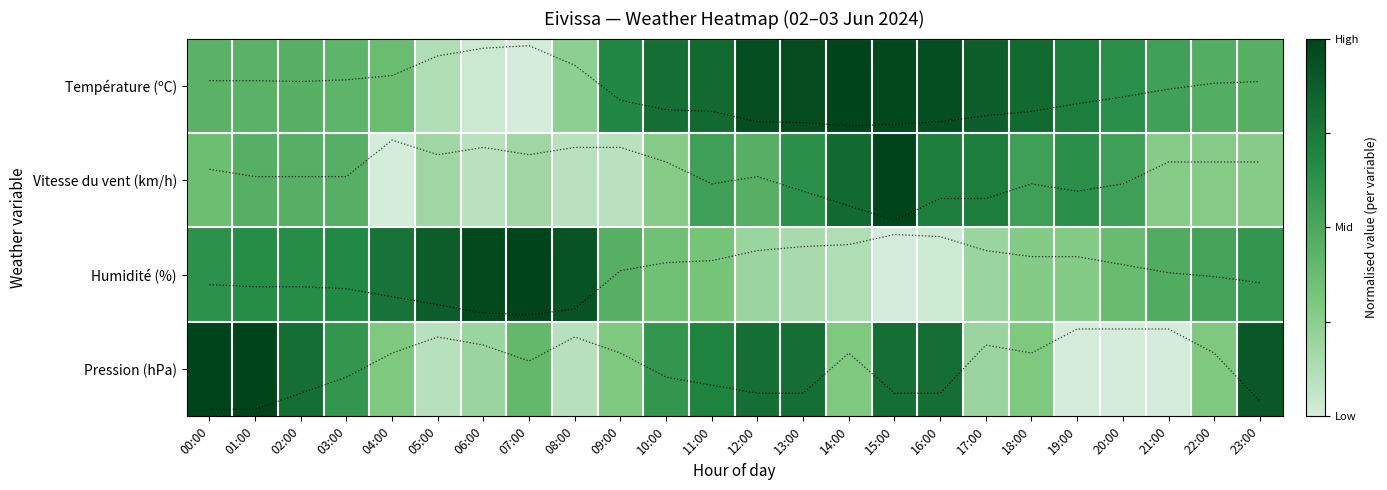

What is the average value of the Pression (hPa) series?

3.0